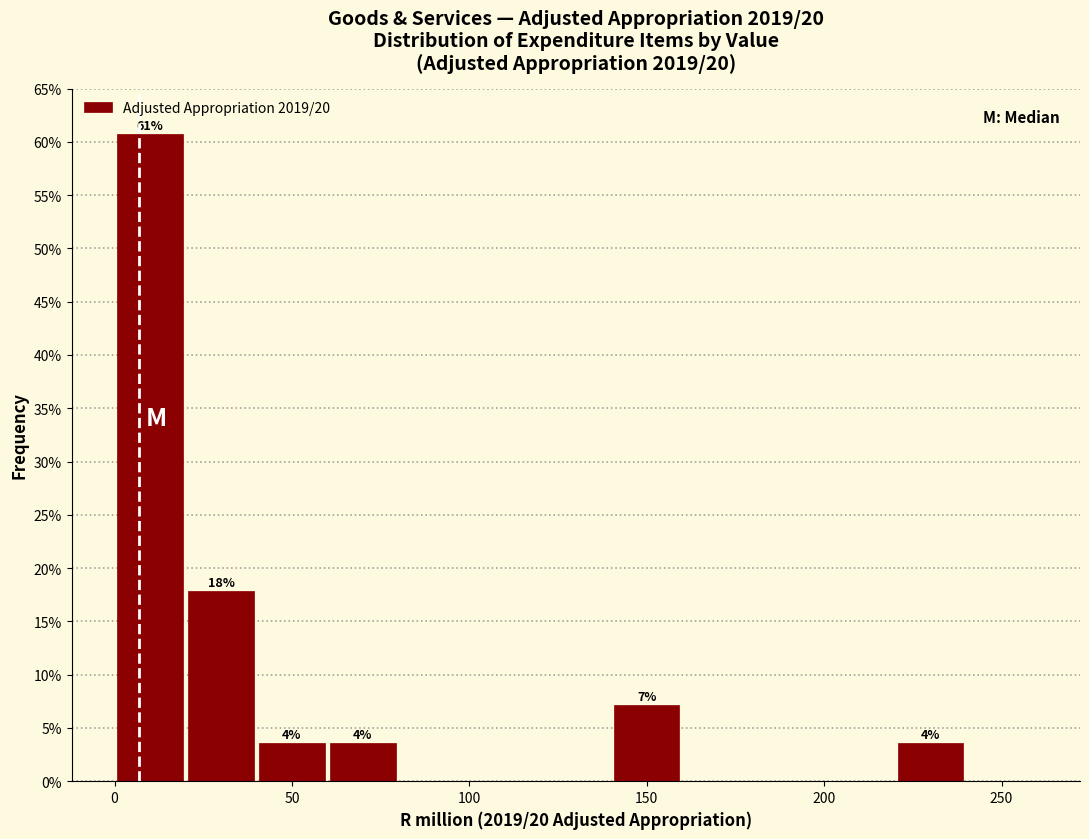

Which range on the x-axis has the tallest bar?

0 to 20